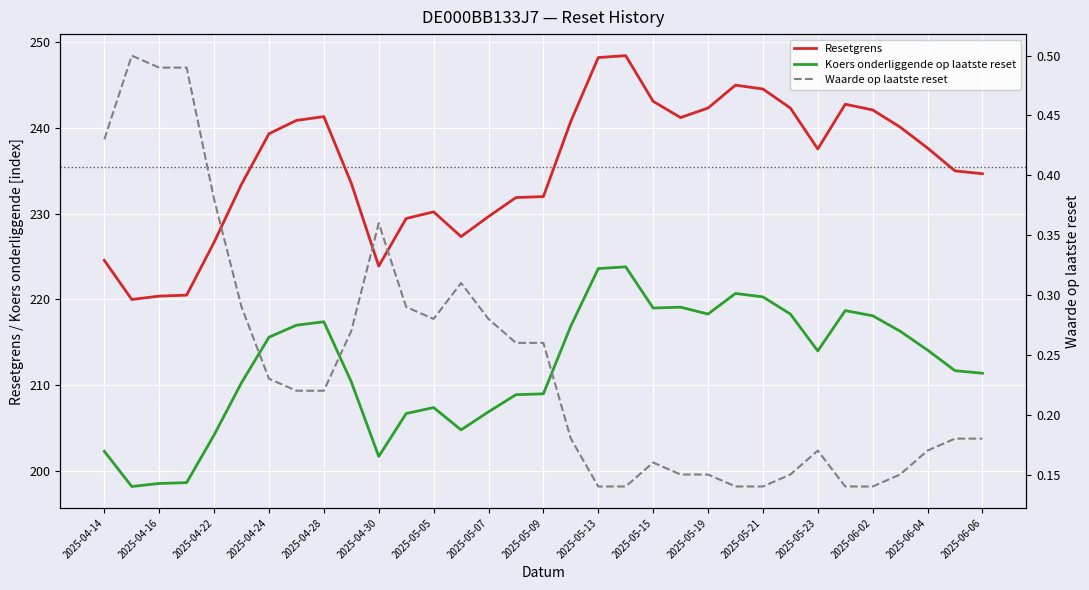

At how many categories does at least one series exceed 29?

33